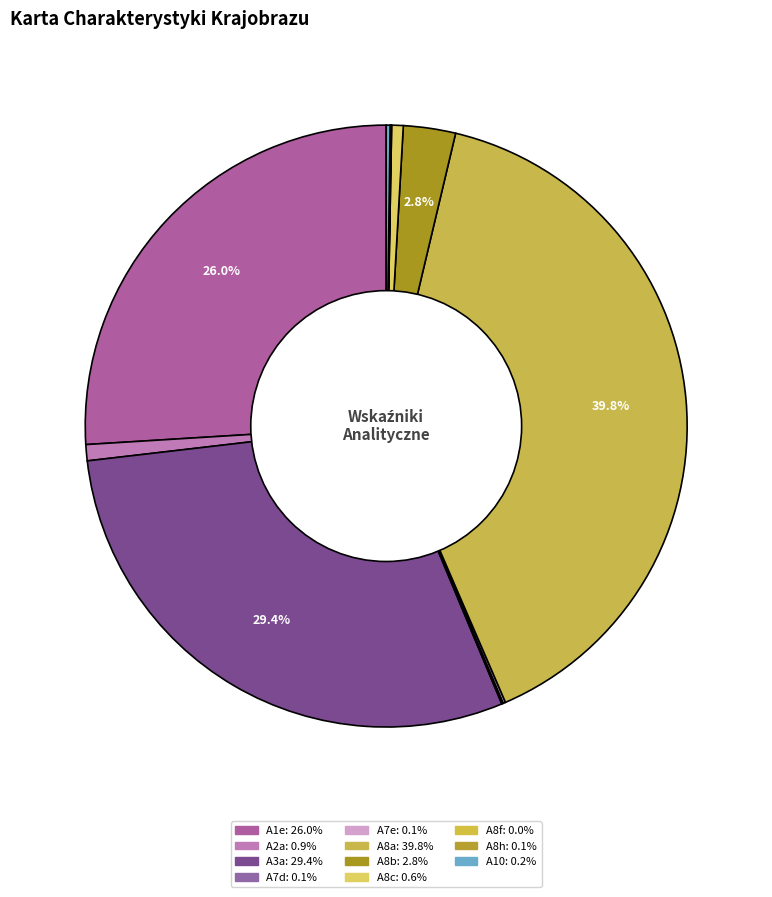

What is the largest slice in the pie chart?

A8a